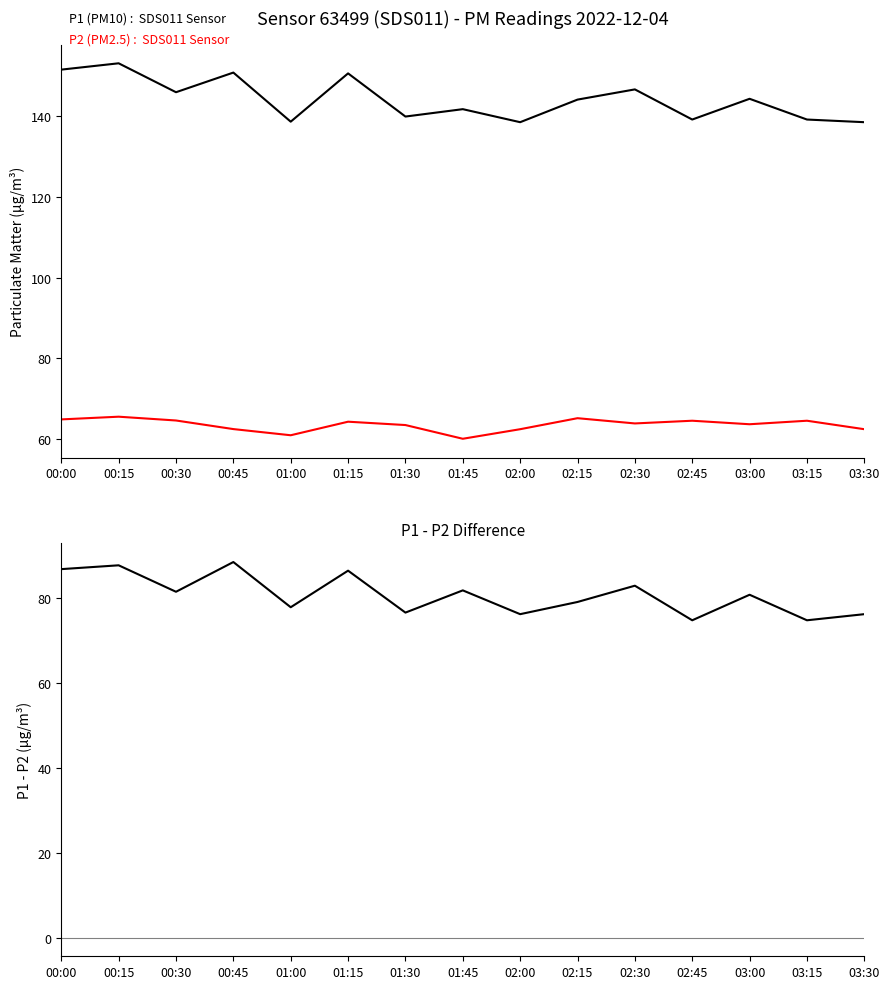

True or false: P1 and P2 cross at least once.

False